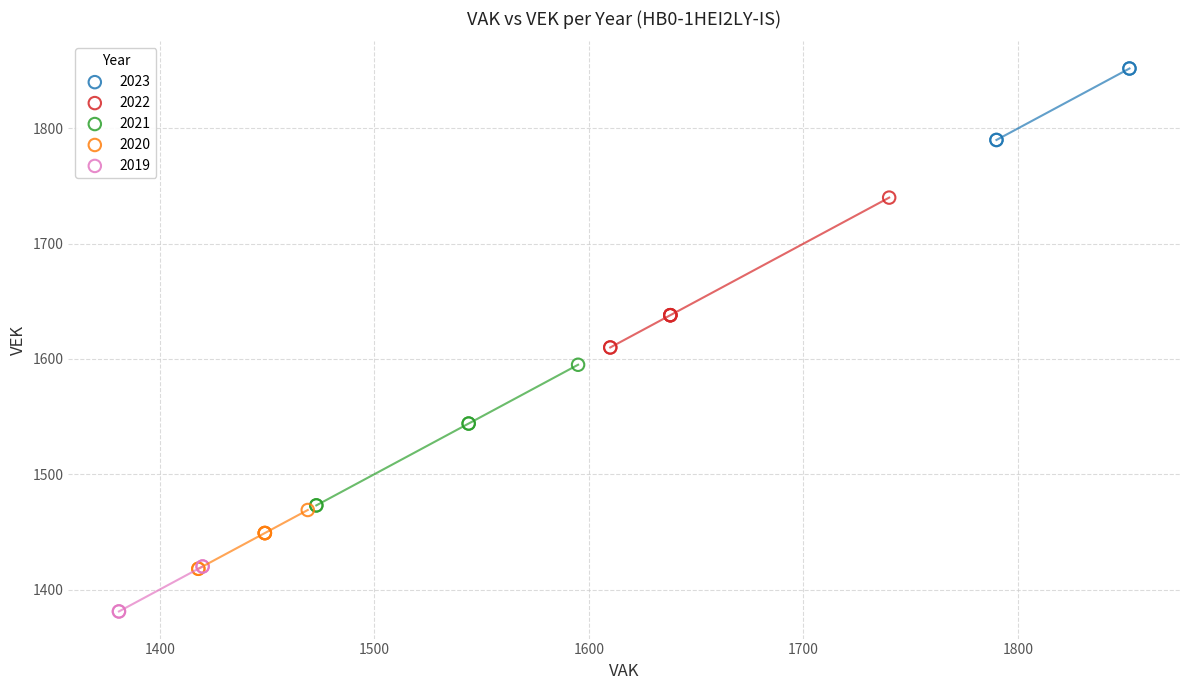

Which series reaches the minimum Y coordinate?

2019